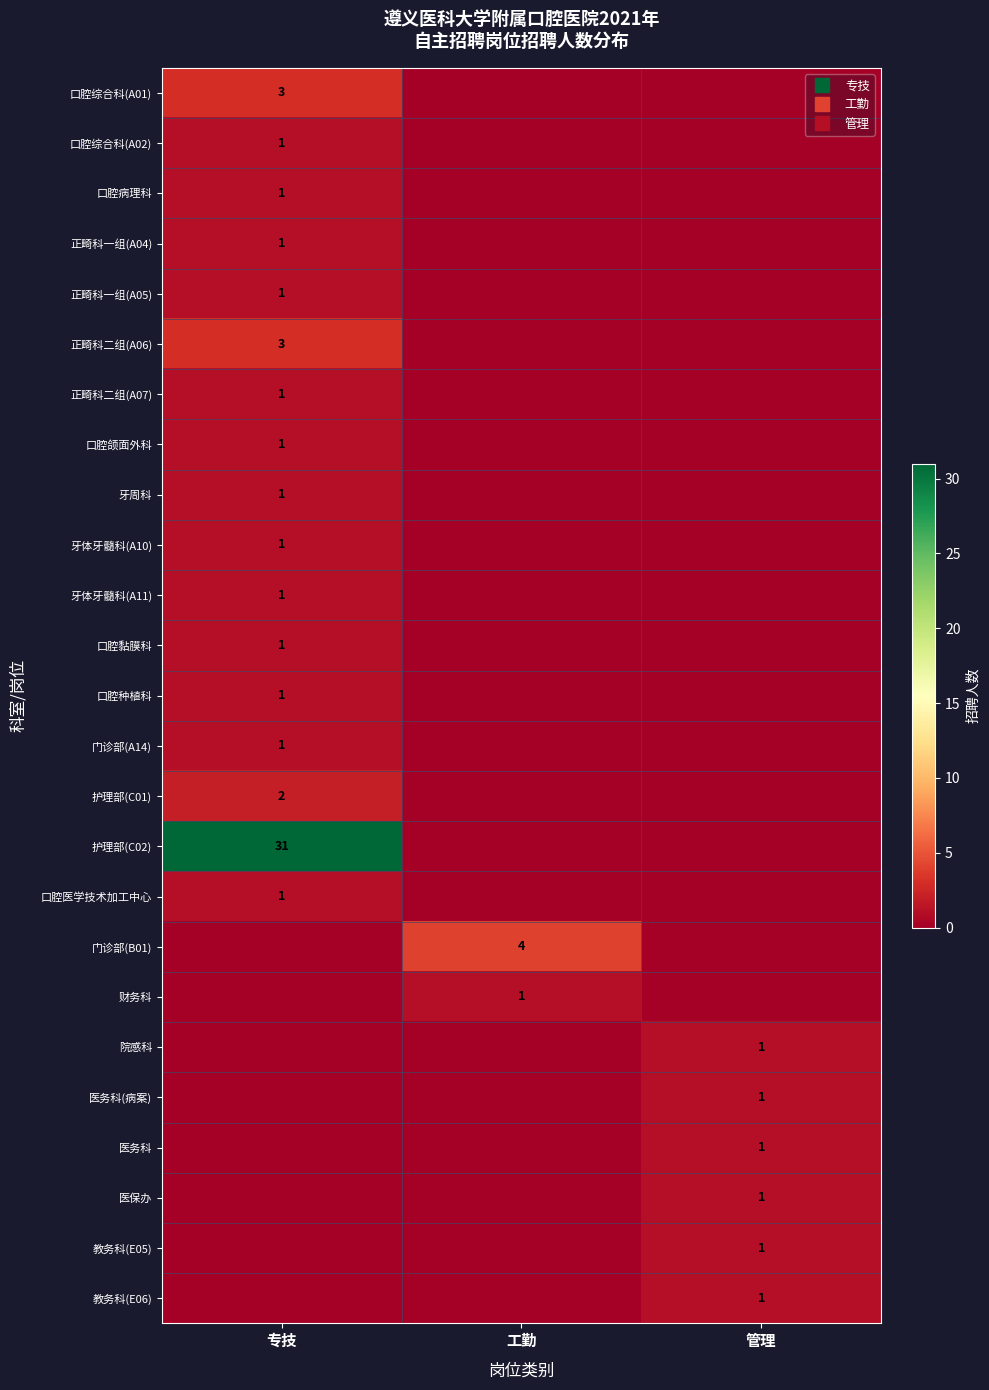

True or false: 口腔医学技术加工中心 has a value of 0 at 工勤.

False